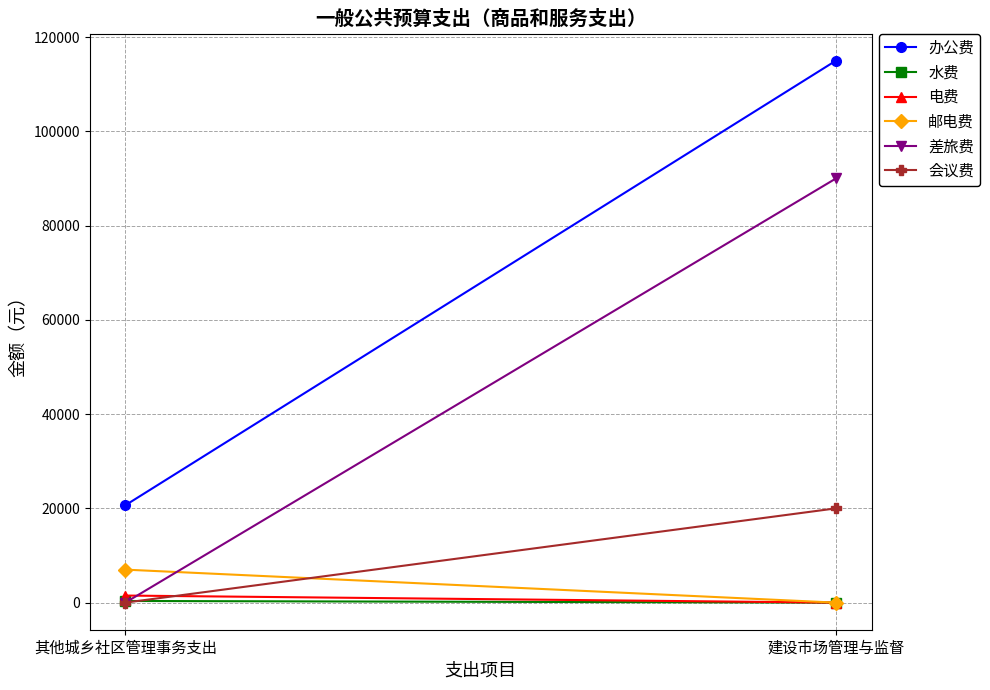

What is the label of the 1st point from the left?

其他城乡社区管理事务支出